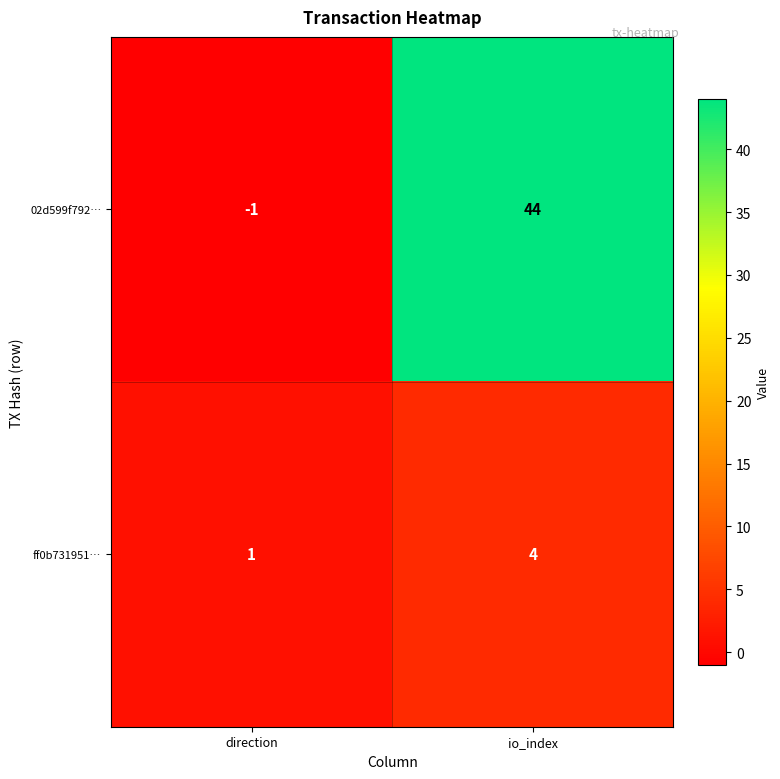

How many negative values does the 02d599f792… series have?

1